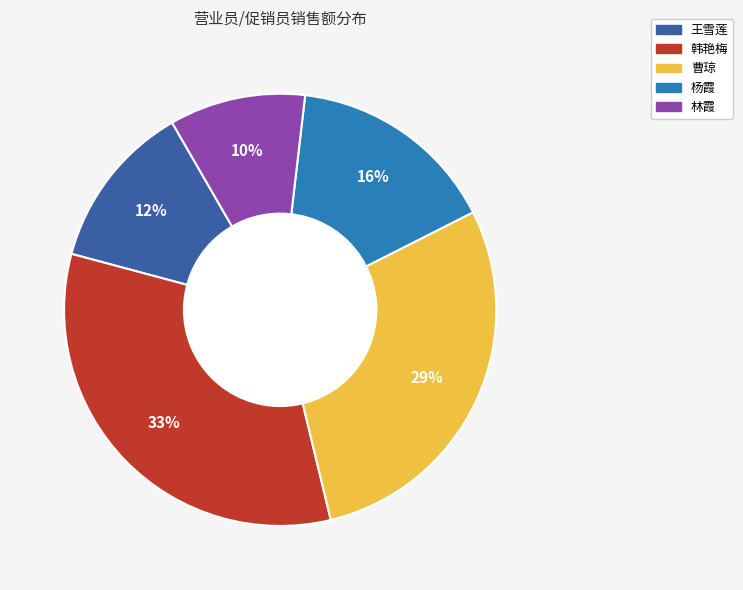

Does 曹琼 account for over 50% of the chart?

No